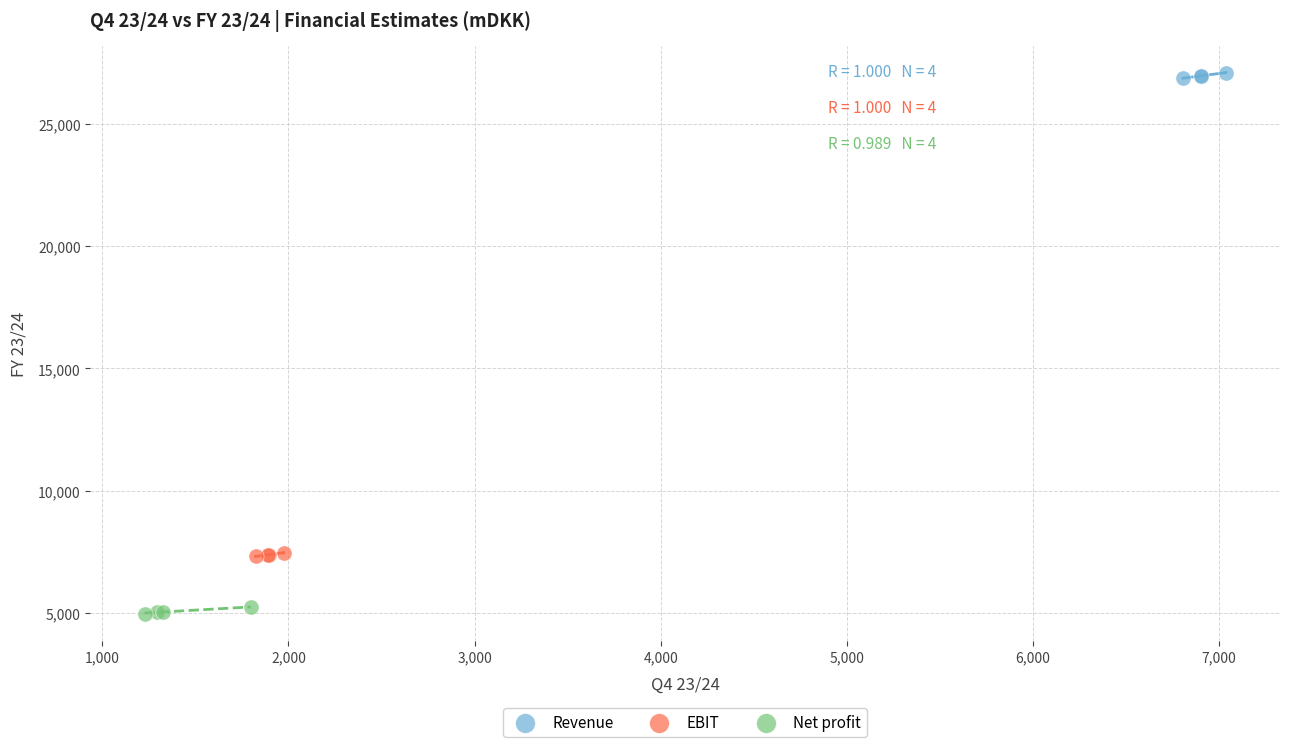

Which series contains the highest Y value?

Revenue